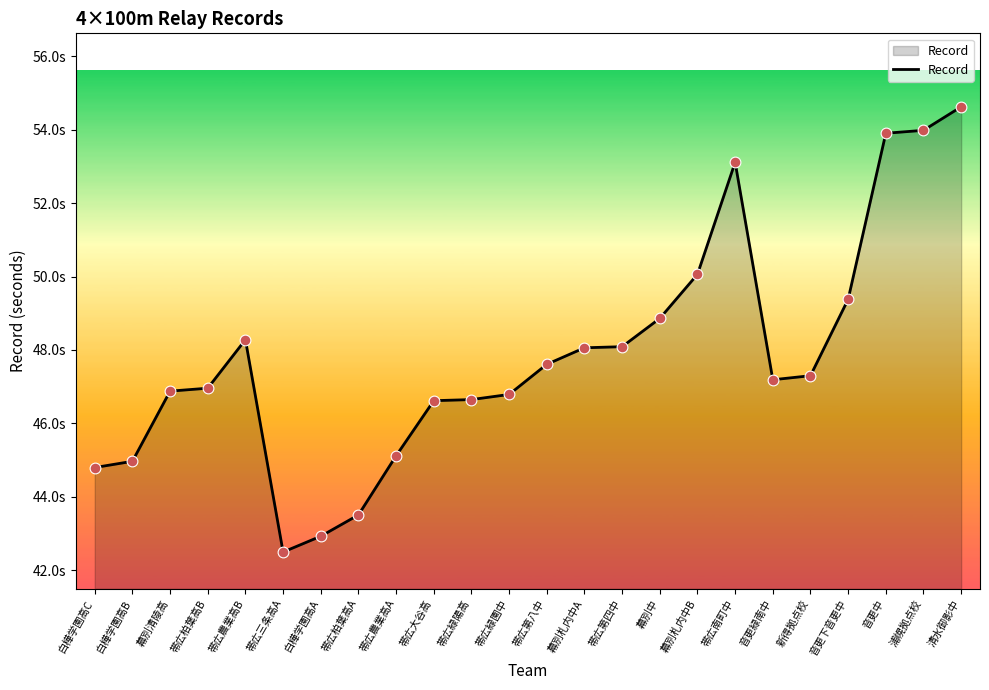

Between 帯広農業高A and 帯広柏葉高B, which is larger?

帯広柏葉高B